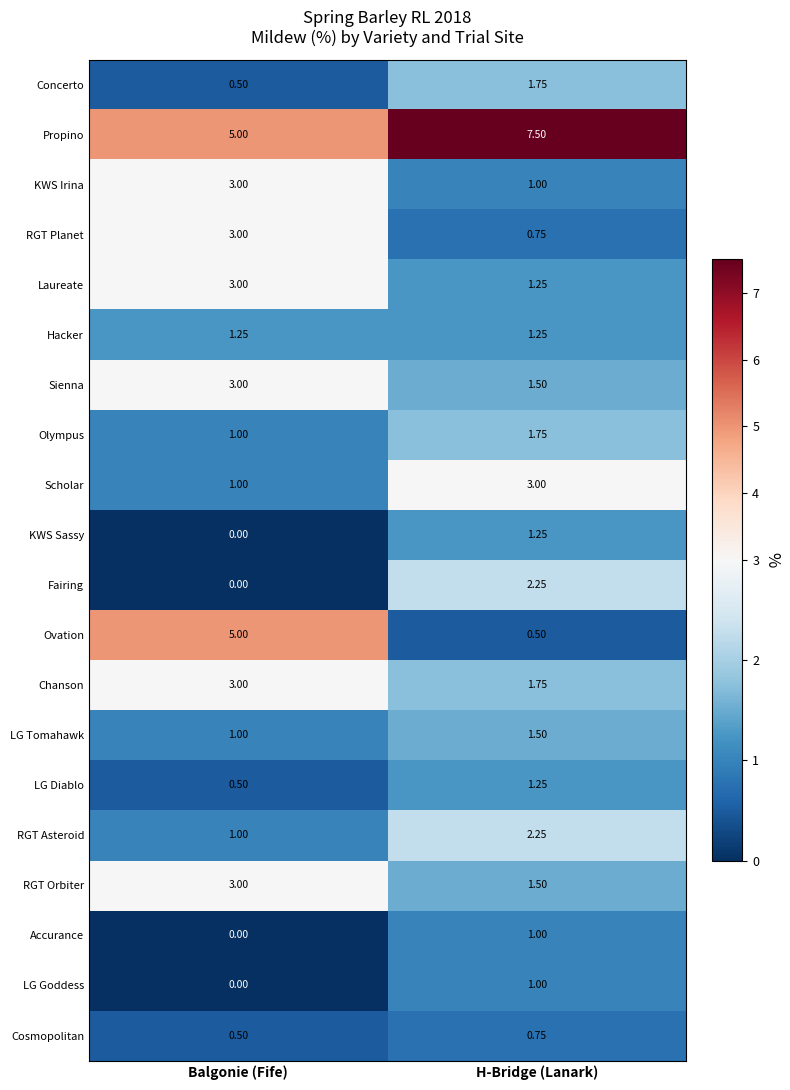

What is the total value across all series at Balgonie (Fife)?

34.8